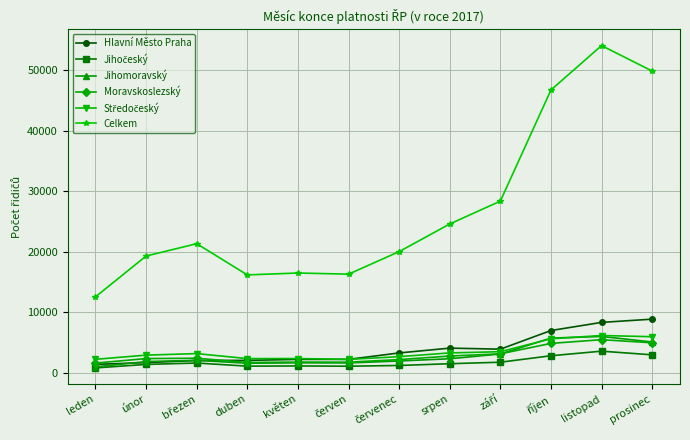

Which category has the lowest value in the Celkem series?

leden